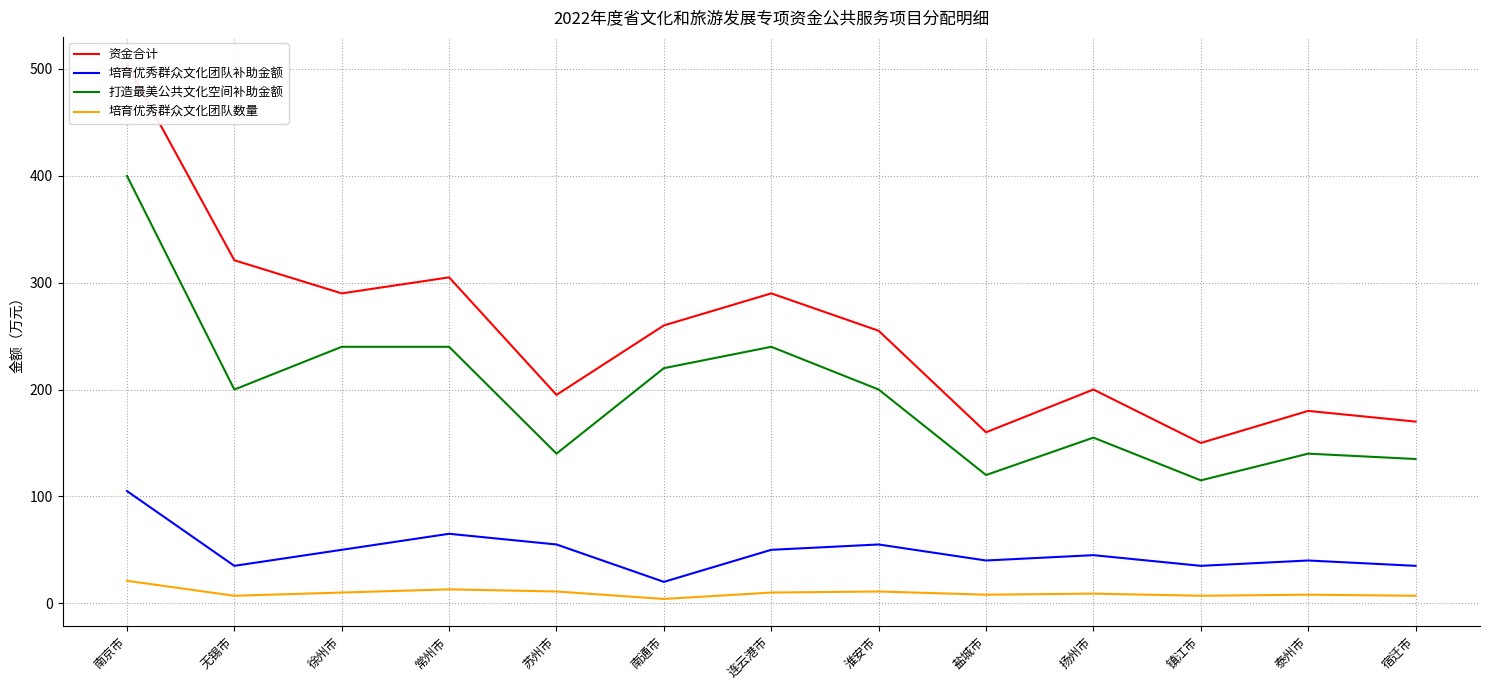

Which has a higher value, 苏州市 or 镇江市?

苏州市